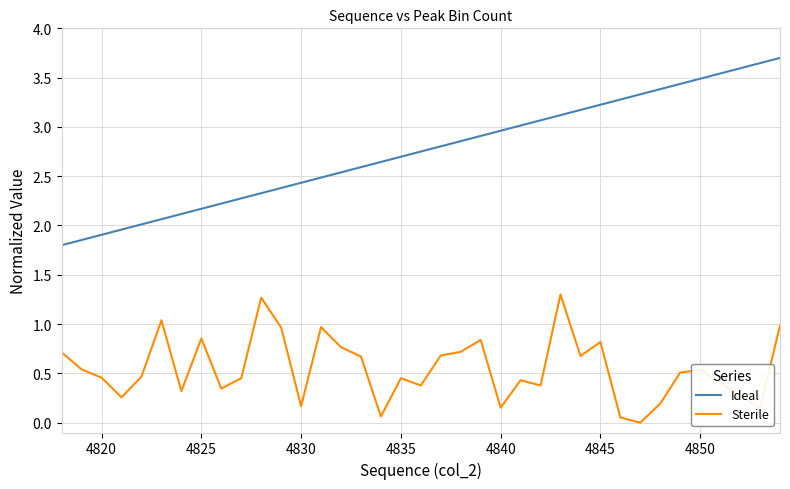

Which series has the largest range (max minus min)?

Ideal